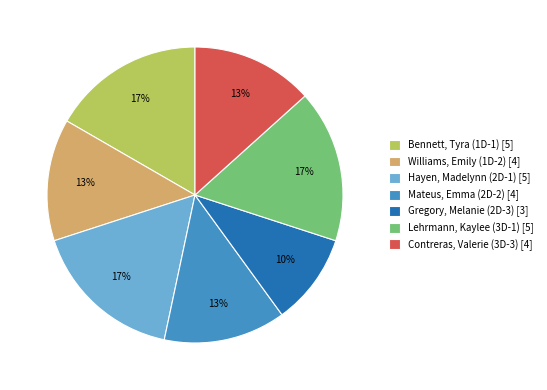

Does any single category account for the majority?

No